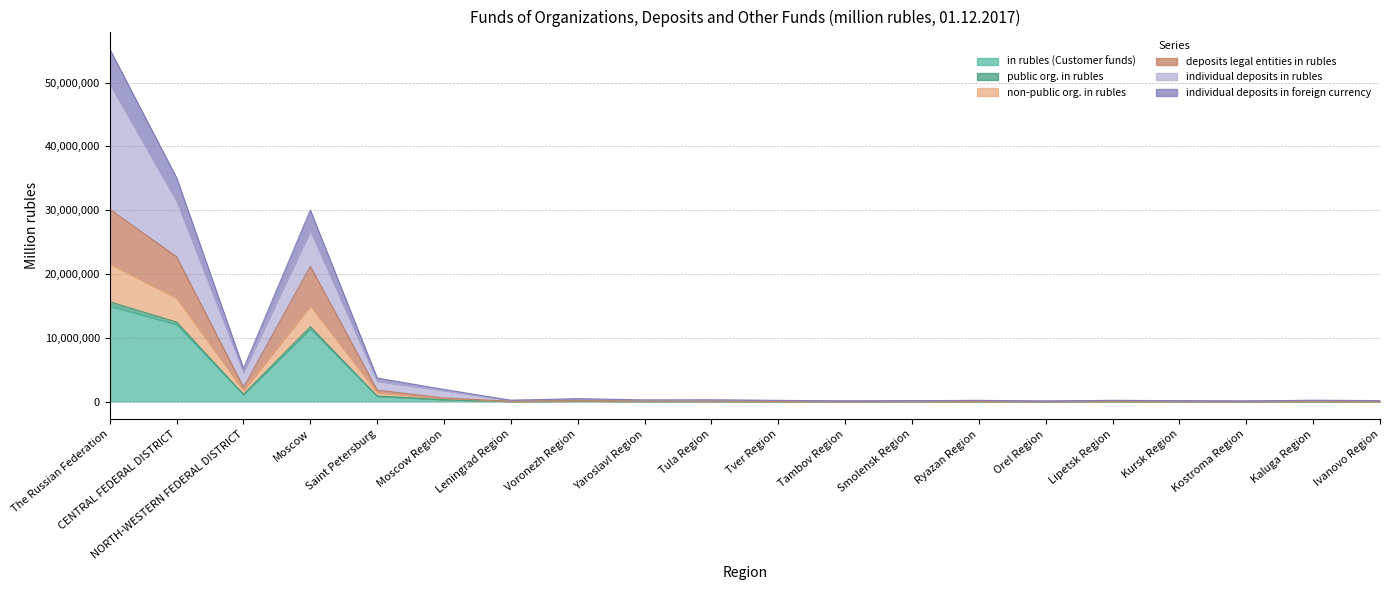

True or false: public org. in rubles and non-public org. in rubles cross at least once.

False